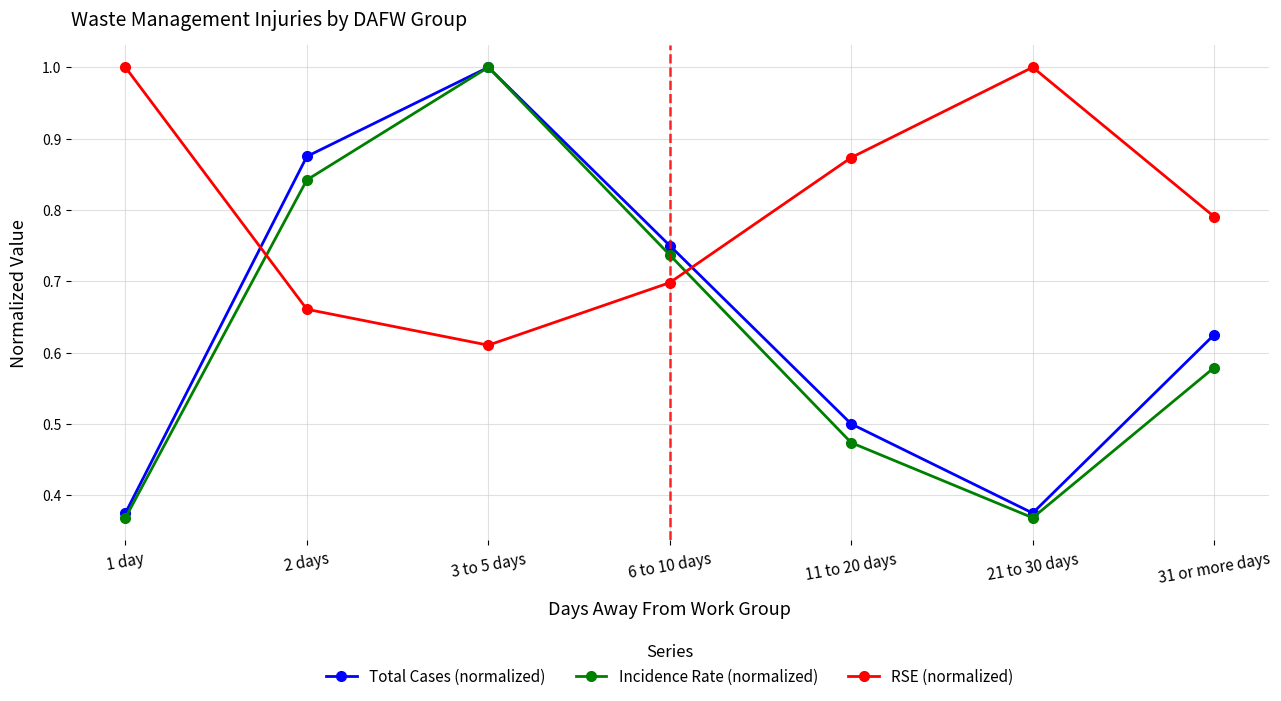

Between 2 days and 3 to 5 days, which series saw the biggest shift?

Incidence Rate (normalized)